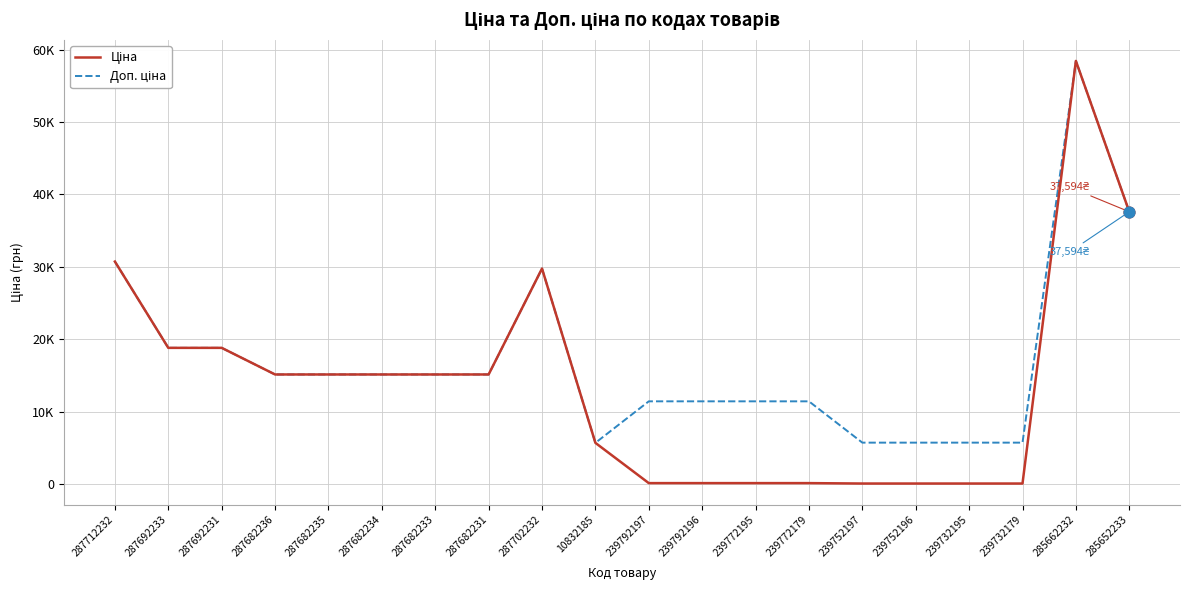

At how many categories does at least one series exceed 25191?

4